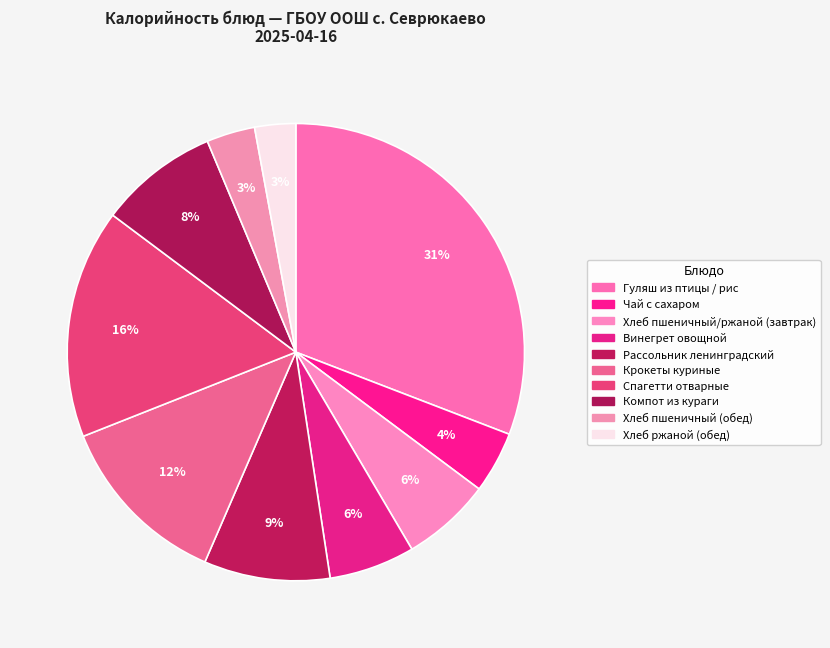

How much of the chart is everything except Рассольник ленинградский?

91.1%